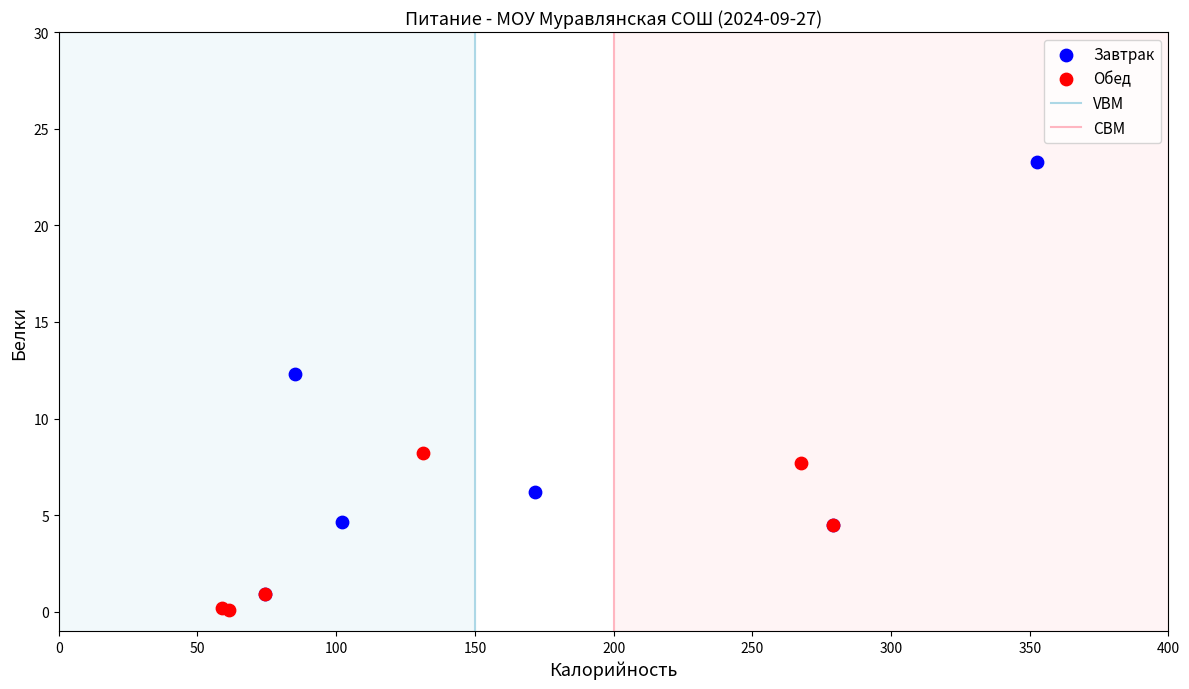

Which series contains the highest Y value?

Завтрак